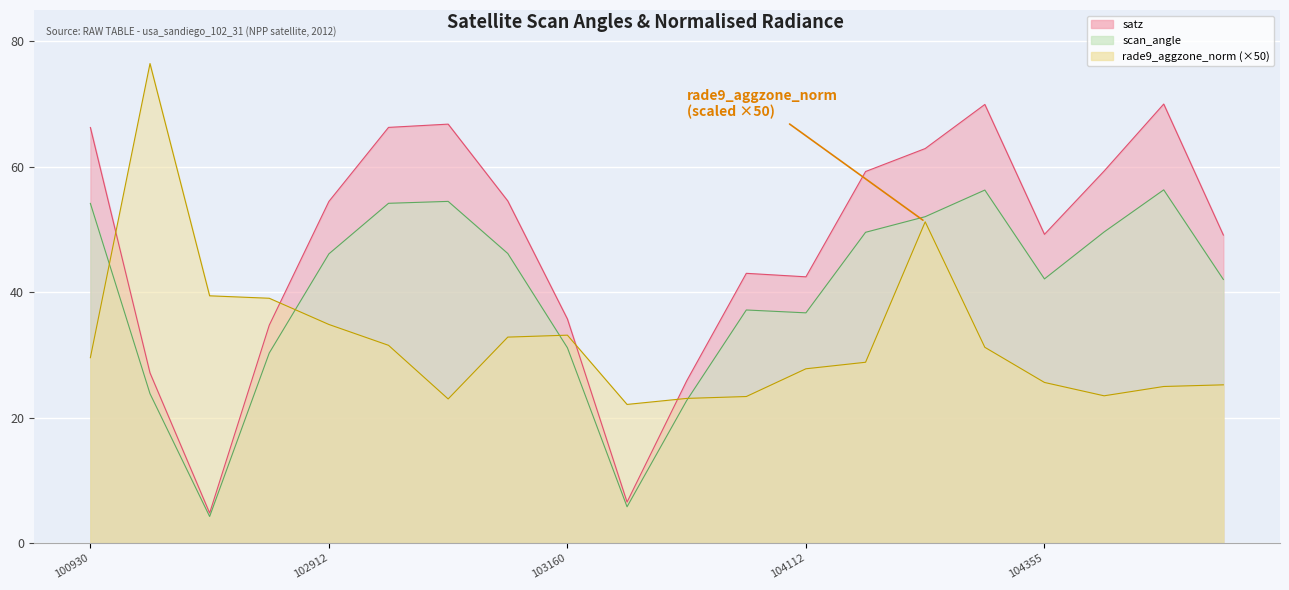

Reading left to right, what are all the values shown in this chart?

satz: 100930=66.3	102551=27.1	102671=4.8	102792=34.7	102912=54.5	102920=66.3	103032=66.8	103040=54.5	103160=35.7	103279=6.5	103397=25.9	103761=43.0	104112=42.5	104229=59.2	104236=62.9	104346=69.9	104355=49.2	107659=59.3	107834=70.0	107843=49.1
scan_angle: 100930=54.2	102551=23.8	102671=4.2	102792=30.3	102912=46.1	102920=54.2	103032=54.5	103040=46.2	103160=31.1	103279=5.8	103397=22.7	103761=37.2	104112=36.7	104229=49.6	104236=52.0	104346=56.3	104355=42.1	107659=49.6	107834=56.3	107843=42.0
rade9_aggzone_norm: 100930=29.6	102551=76.5	102671=39.4	102792=39.0	102912=34.9	102920=31.5	103032=23.0	103040=32.8	103160=33.1	103279=22.1	103397=23.1	103761=23.4	104112=27.8	104229=28.8	104236=51.2	104346=31.2	104355=25.6	107659=23.5	107834=25.0	107843=25.2